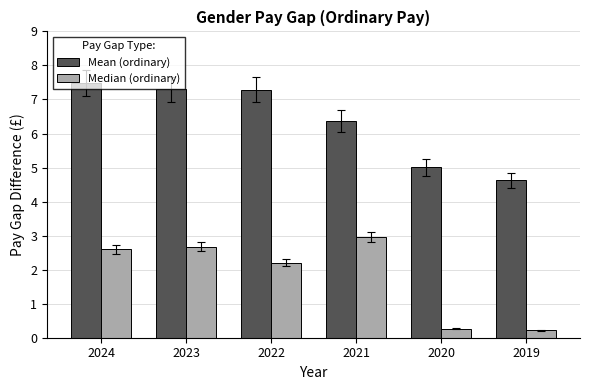

What is the difference between the Median (ordinary) values at 2024 and 2019?

2.4